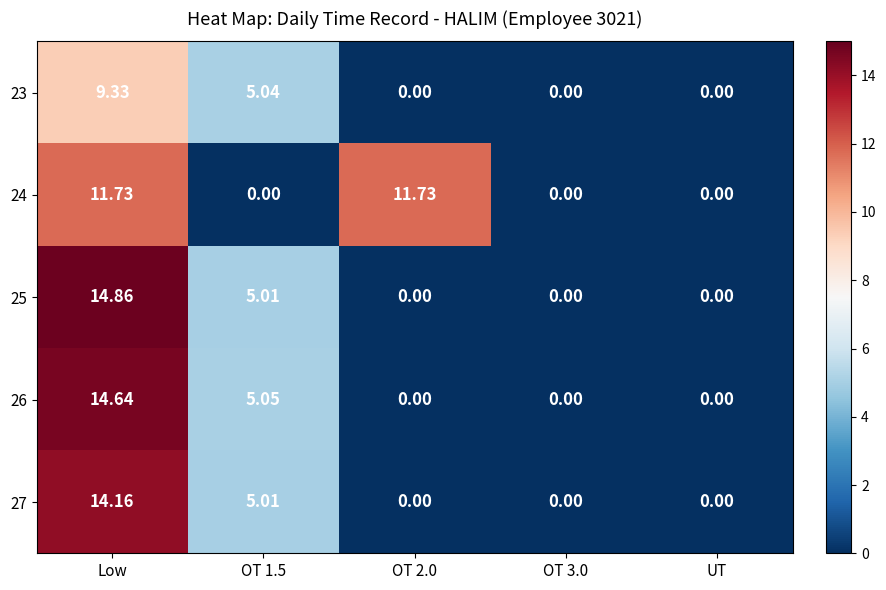

Is the value of 25 at Low greater than the value of 27 at OT 2.0?

Yes